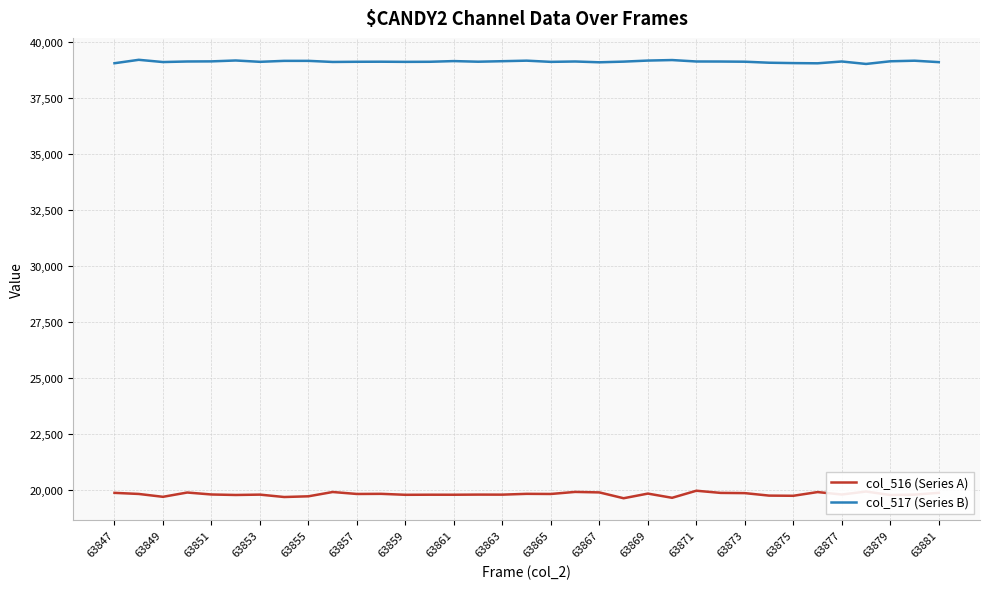

At how many categories does at least one series exceed 21023?

35